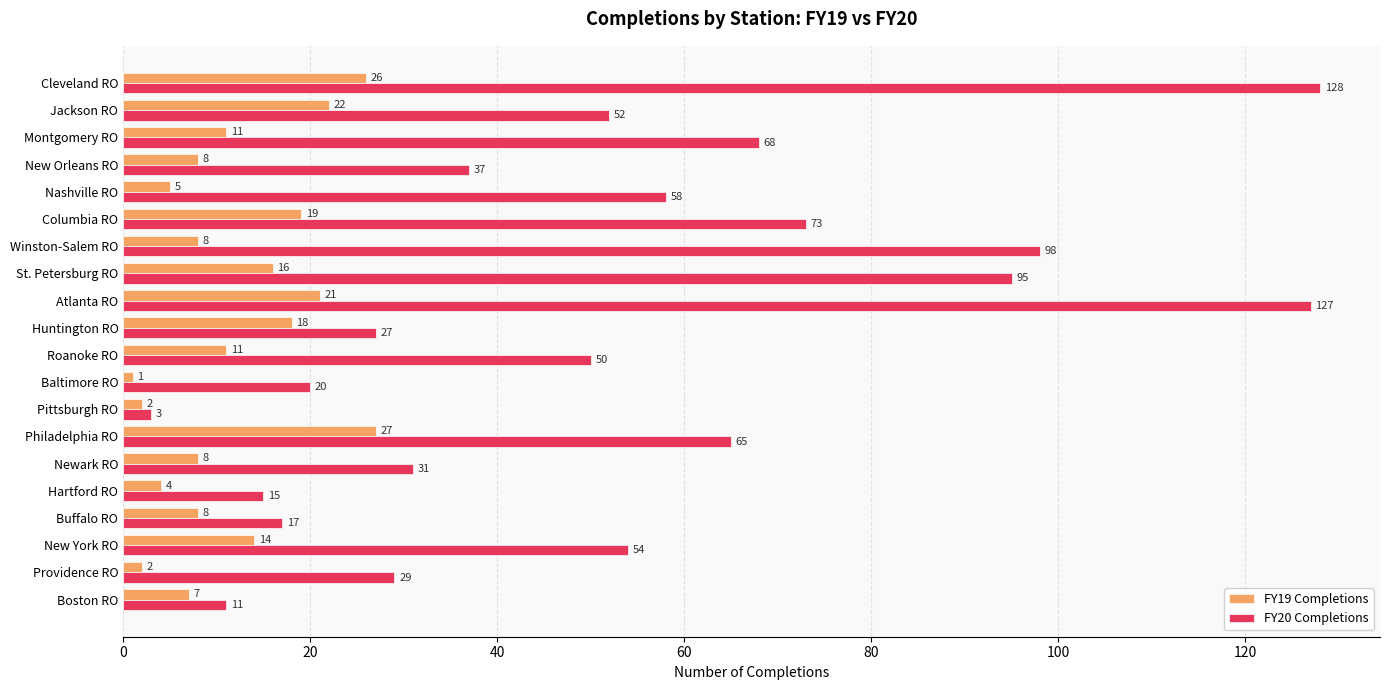

The FY19 Completions series shows 8 at Newark RO. True or false?

True